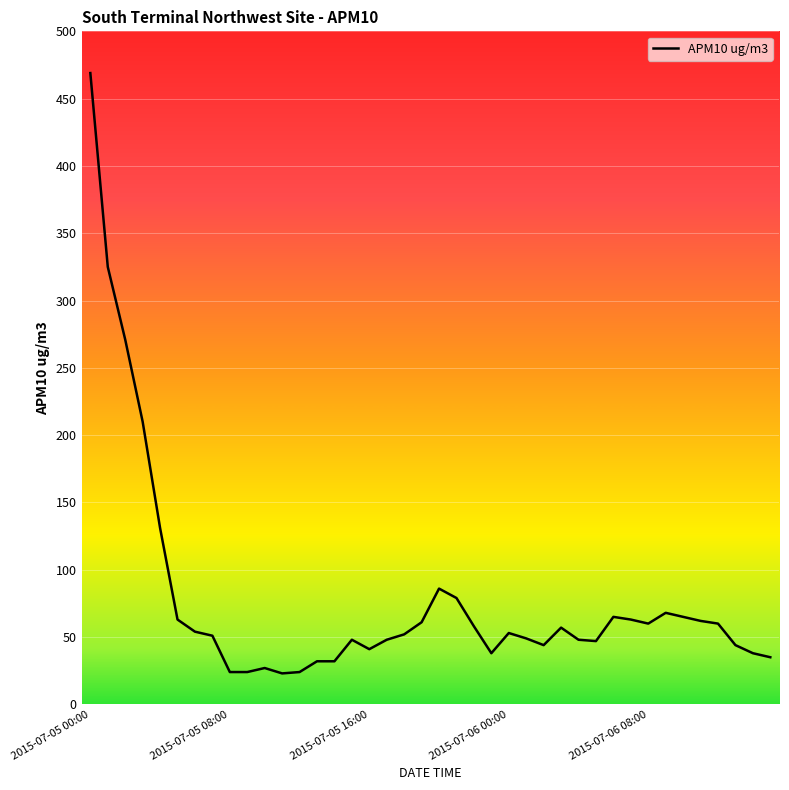

What is the minimum value shown in the chart?

23